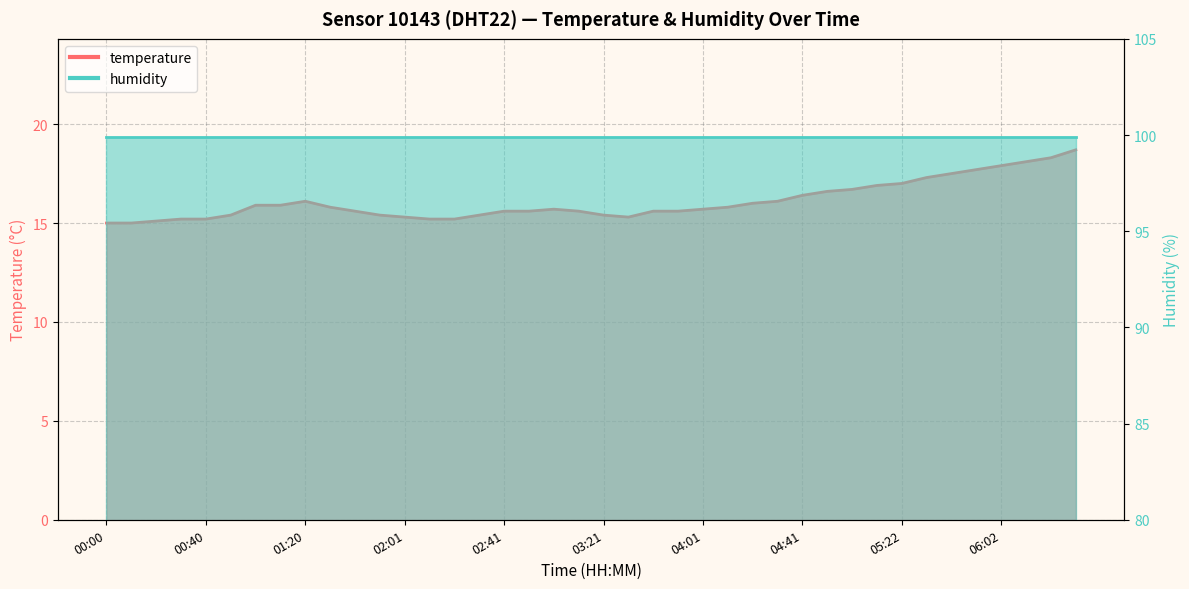

How many points are lower than both their immediate neighbors (excluding endpoints)?

1